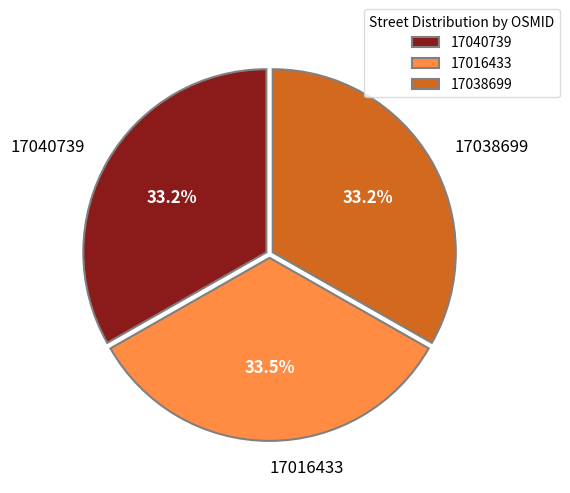

Combined, do 17040739 and 17016433 account for over 50%?

Yes